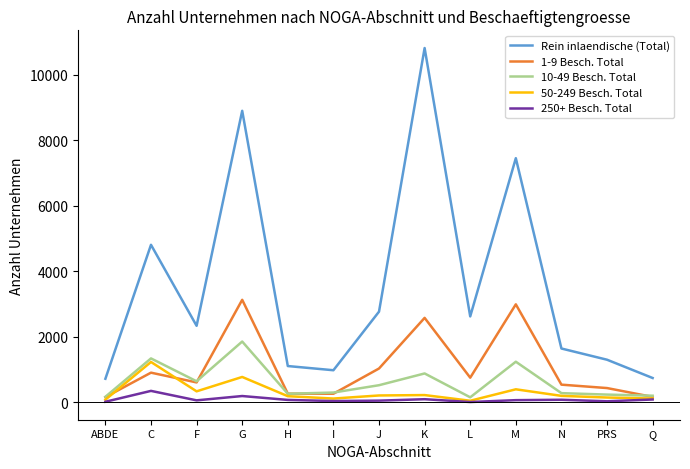

What are all the series names shown in the legend?

Rein inlaendische (Total), 1-9 Besch. Total, 10-49 Besch. Total, 50-249 Besch. Total, 250+ Besch. Total